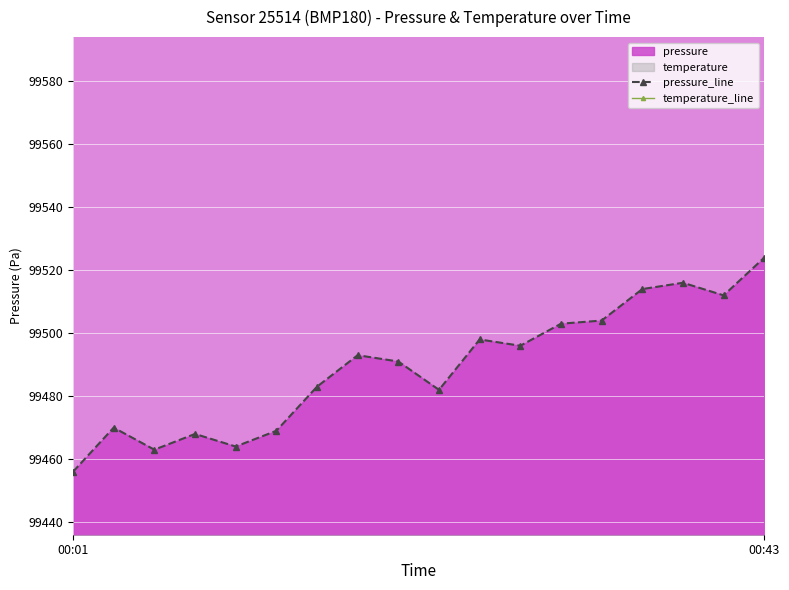

Which series has the largest range (max minus min)?

pressure_line